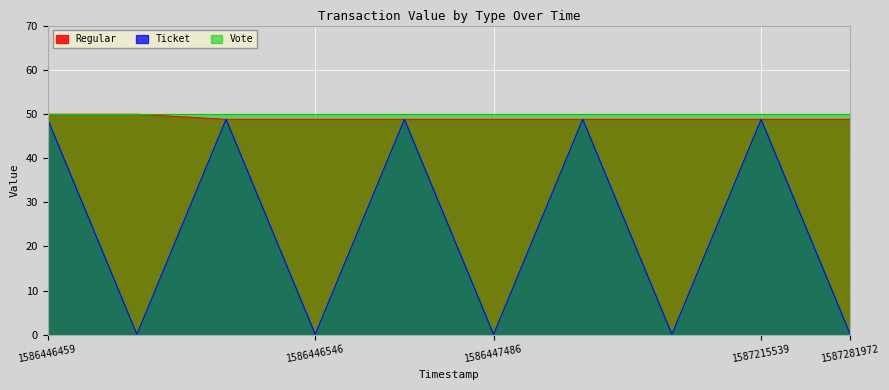

The Ticket series shows 81.8 at 1586446459. True or false?

False